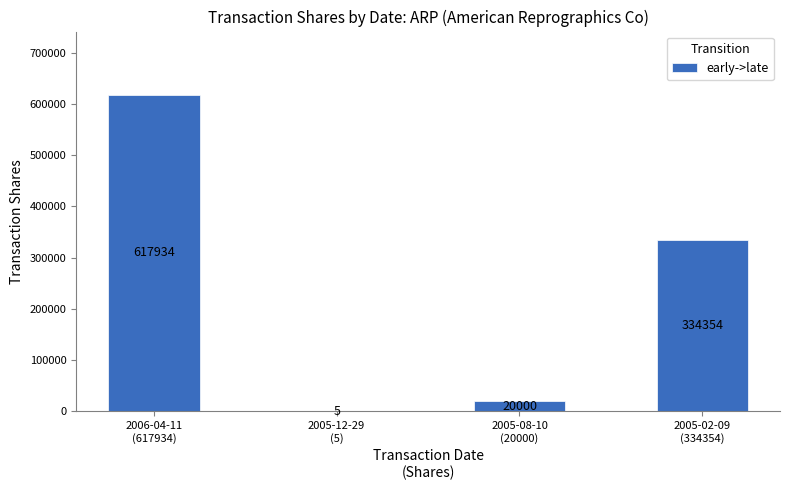

What is the sum of all values?

972293